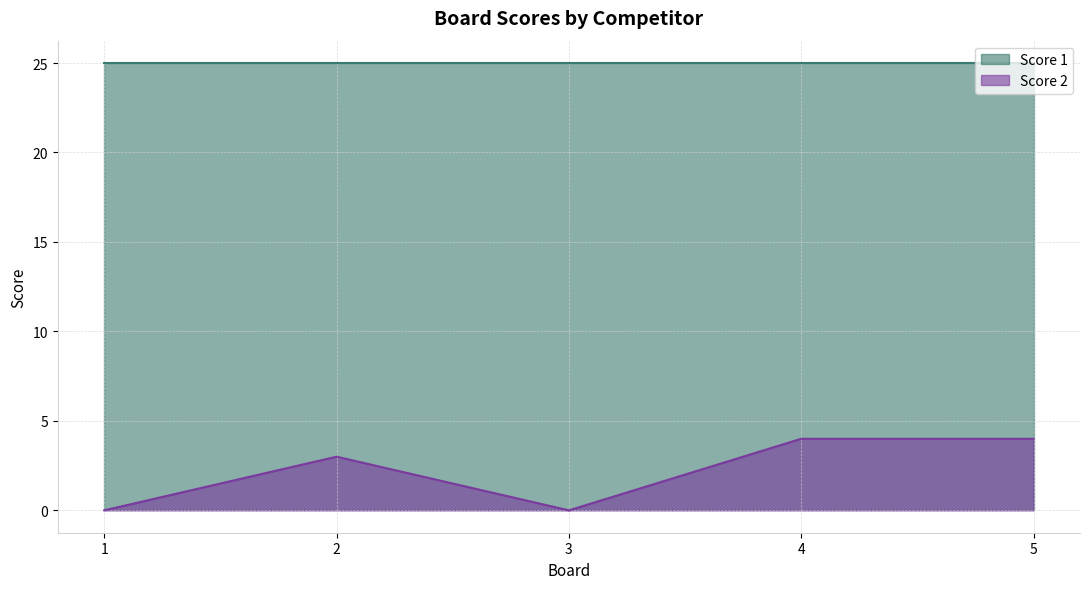

Count the number of categories in the chart.

5